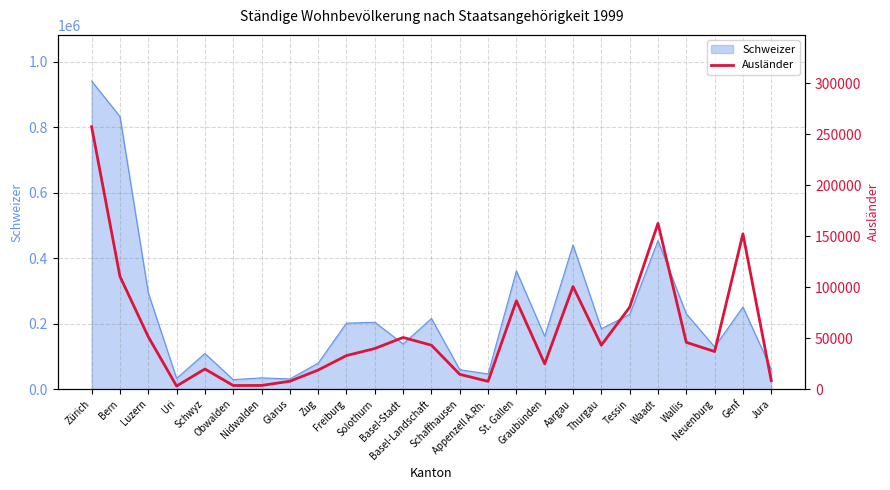

Reading left to right, what are all the values shown in this chart?

257487	110577	51376	2961	19675	3484	3542	7674	18618	32856	39768	50634	43021	14447	7567	86679	24792	100626	43040	80327	162609	45857	36832	152364	8280